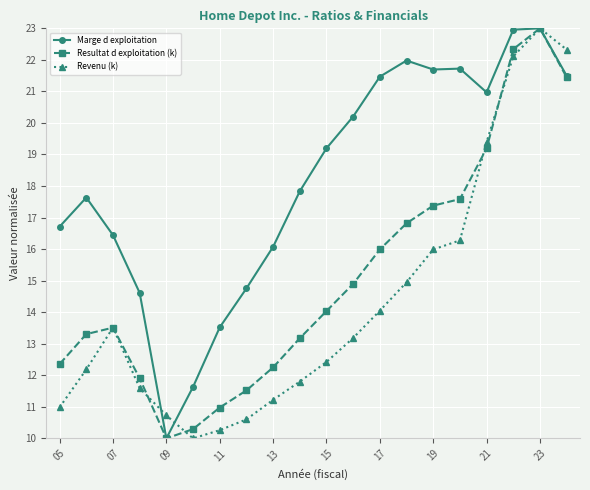

What is the value of the Marge d exploitation point at the 19th from the left?

23.0